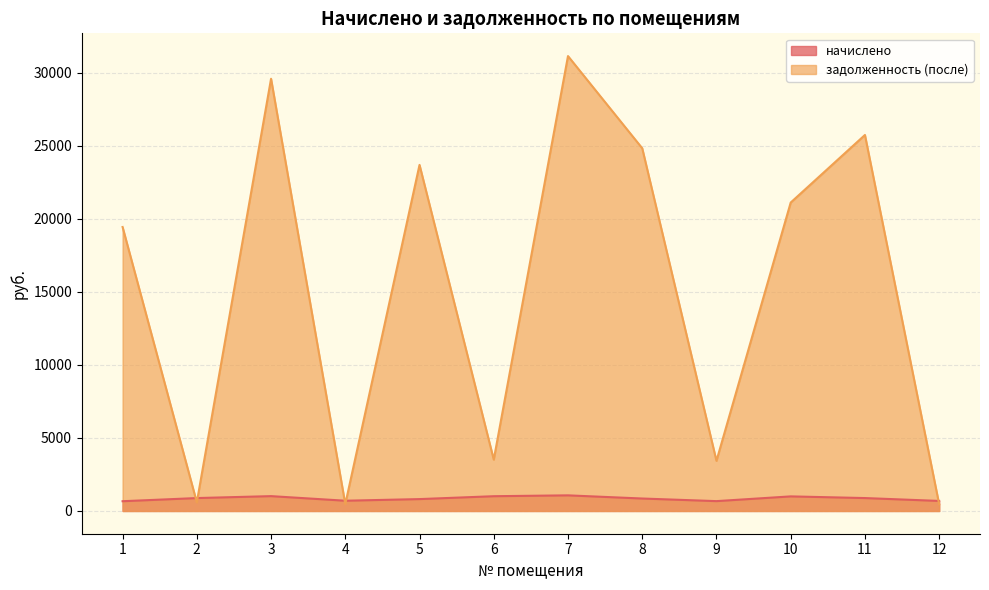

What is the value of the начислено point at the 11th from the left?

883.7